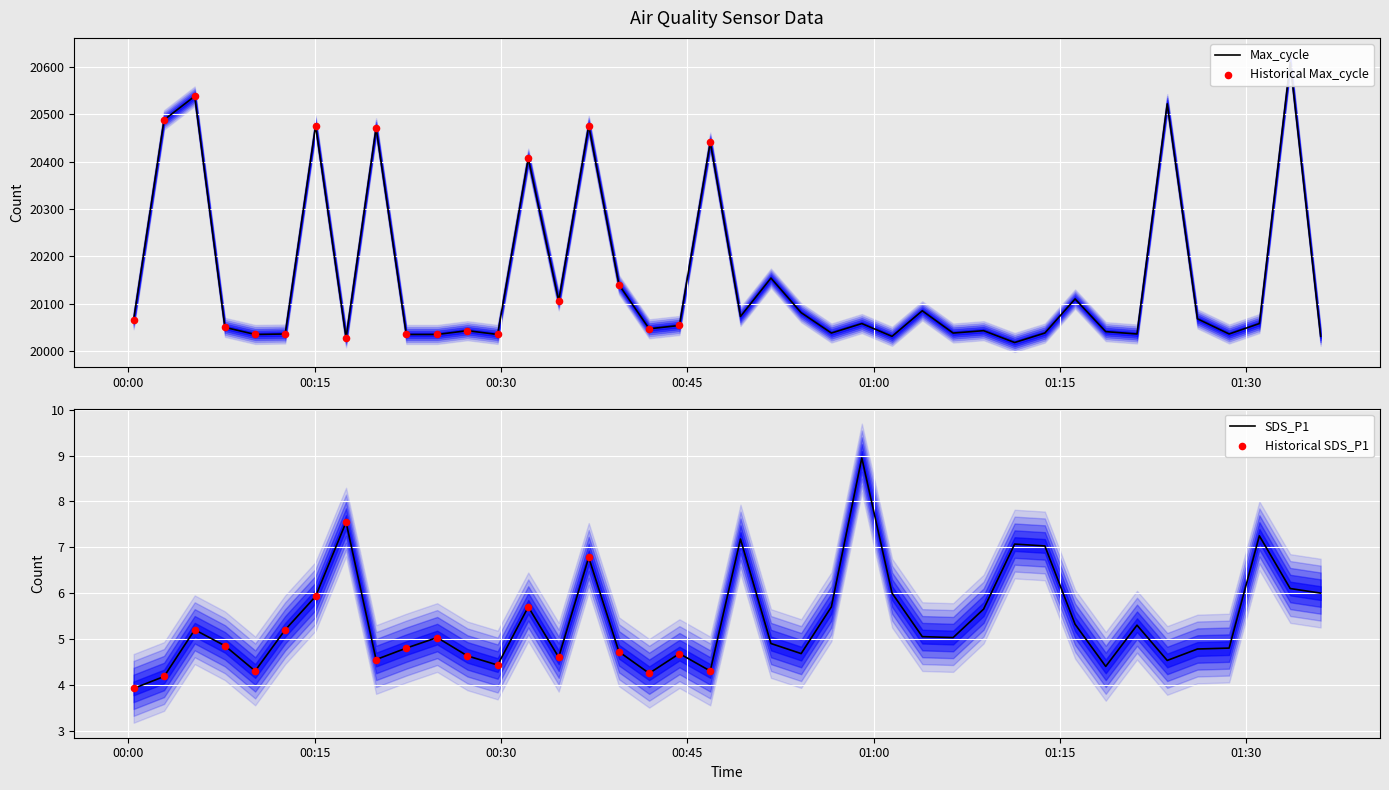

Which series contains the lowest Y value?

SDS_P1